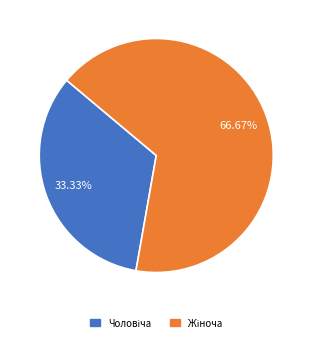

Is there a majority slice in this chart?

Yes